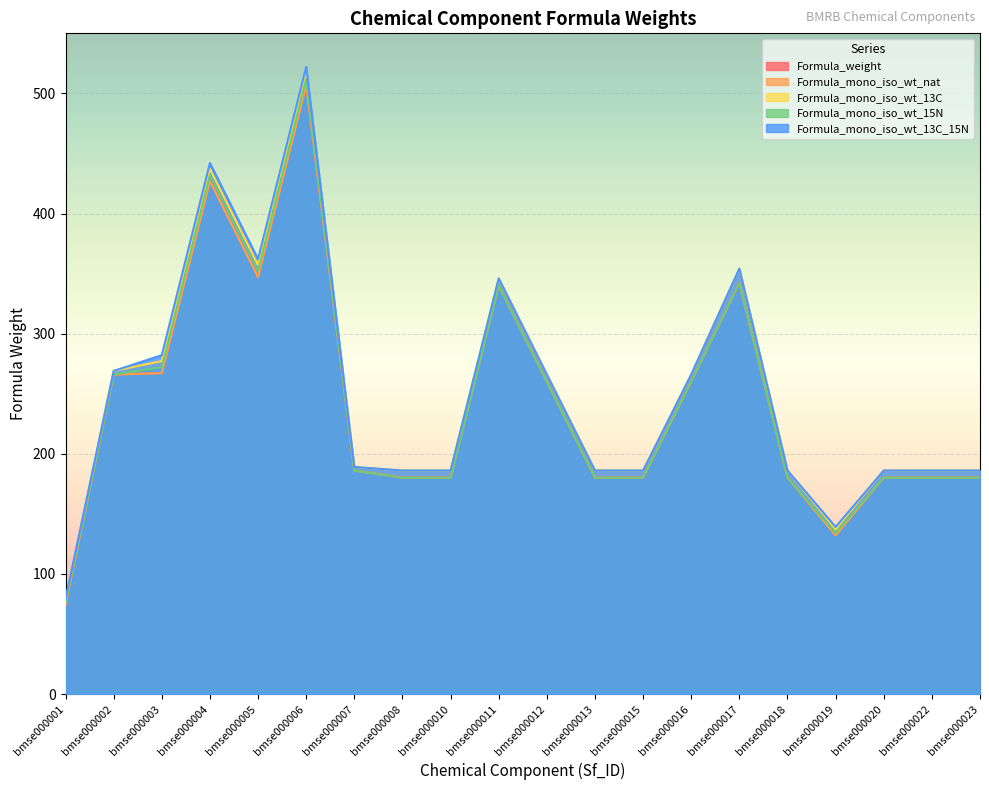

Does the chart display data point markers on the line(s)?

No